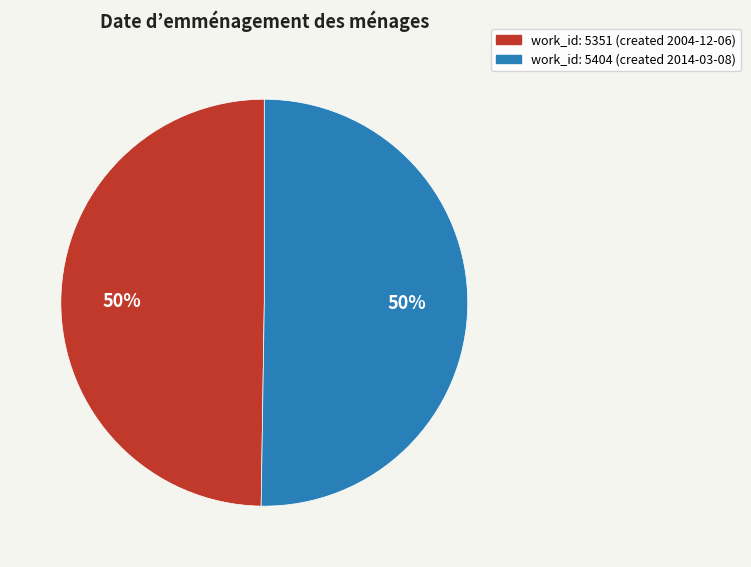

To the nearest percent, what is the average slice percentage?

50%